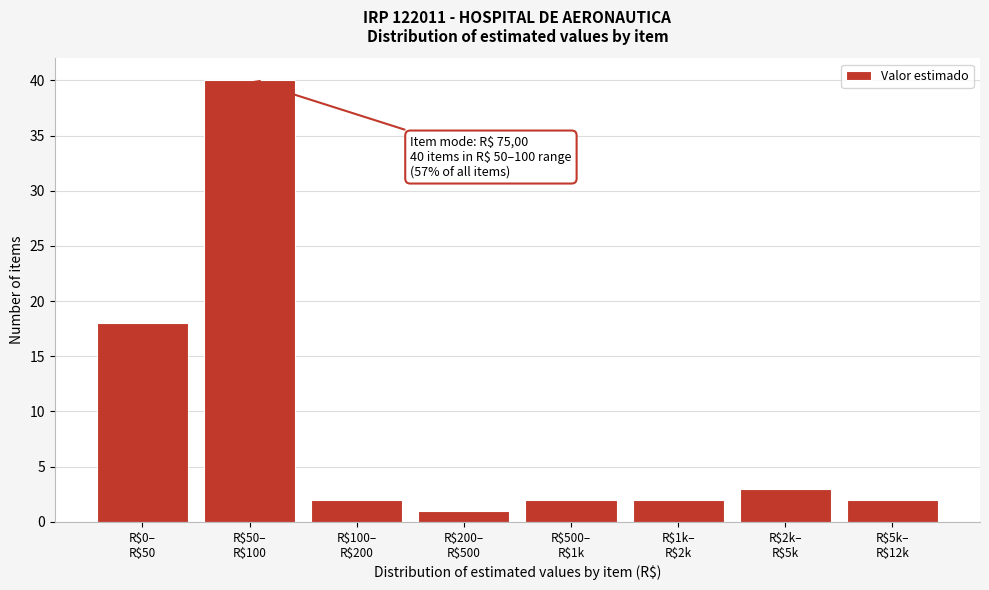

Reading right to left, extract all data points from this chart.

2	3	2	2	1	2	40	18